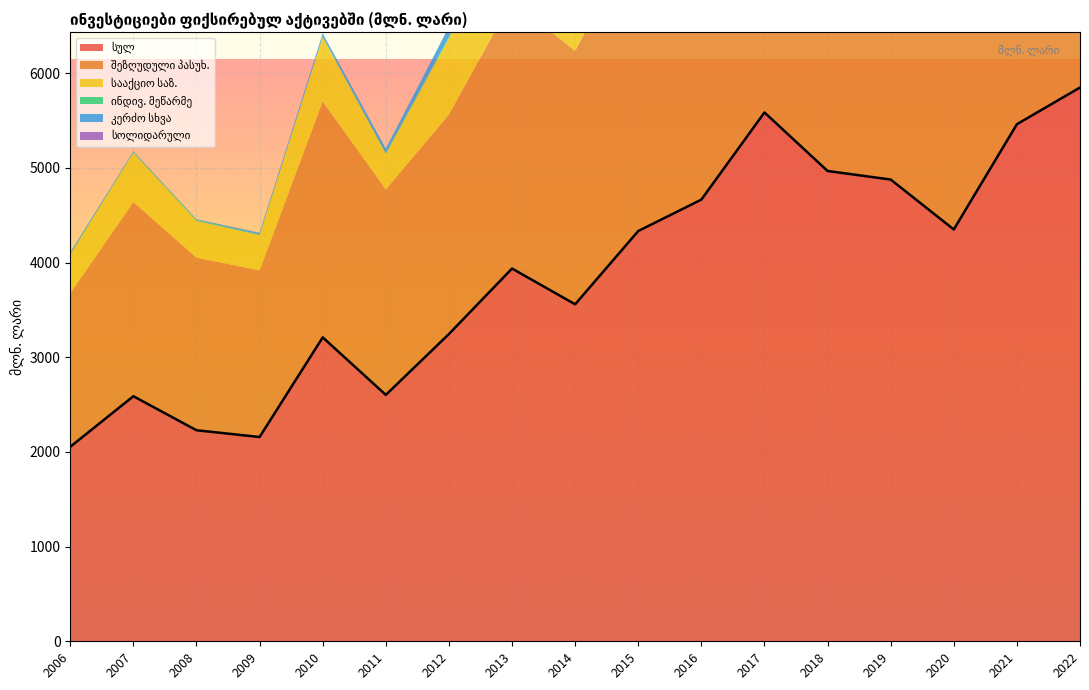

What value does the შეზღუდული პასუხ. series have at 2009?

1759.6